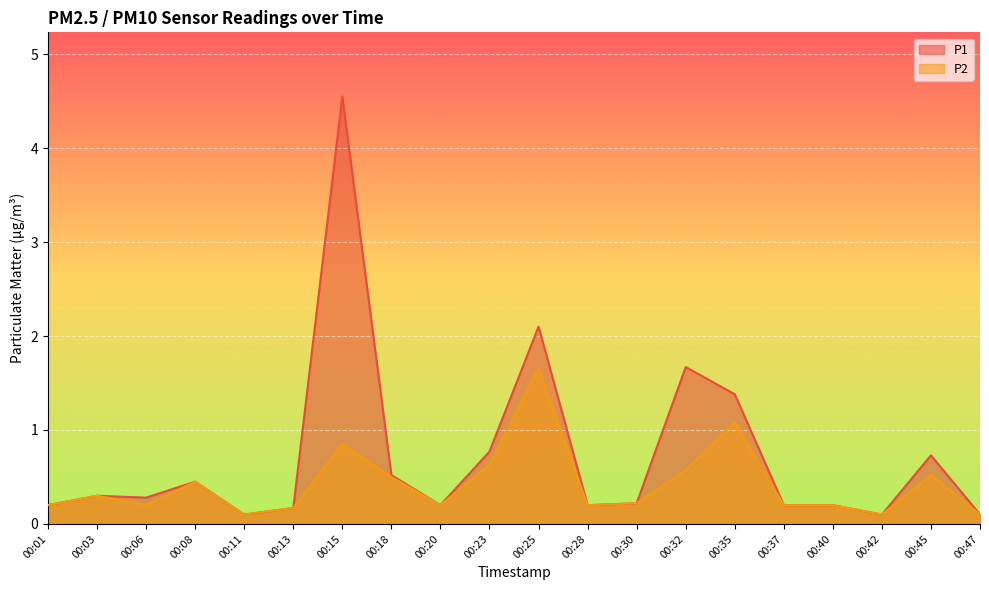

True or false: P1 has more than 2 interior local peaks.

True